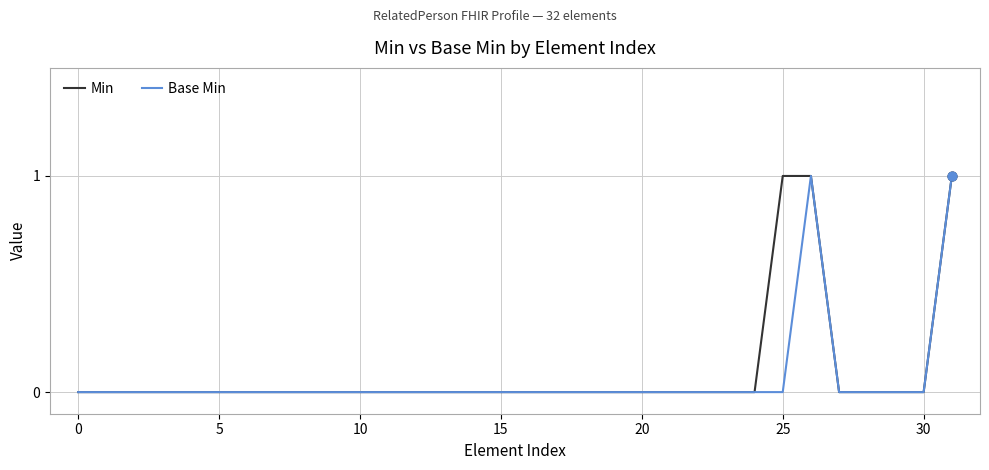

What are all the series names shown in the legend?

Min, Base Min